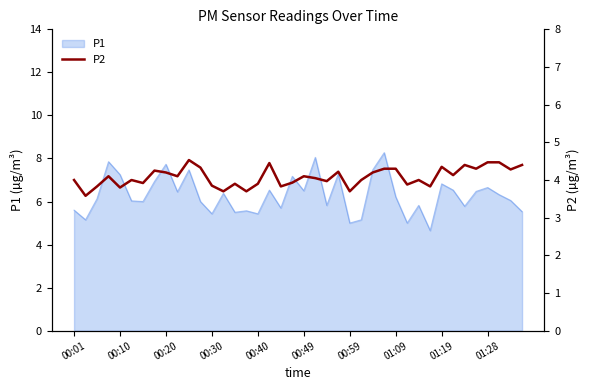

True or false: P1 has a value of 6.2 at 01:09.

True